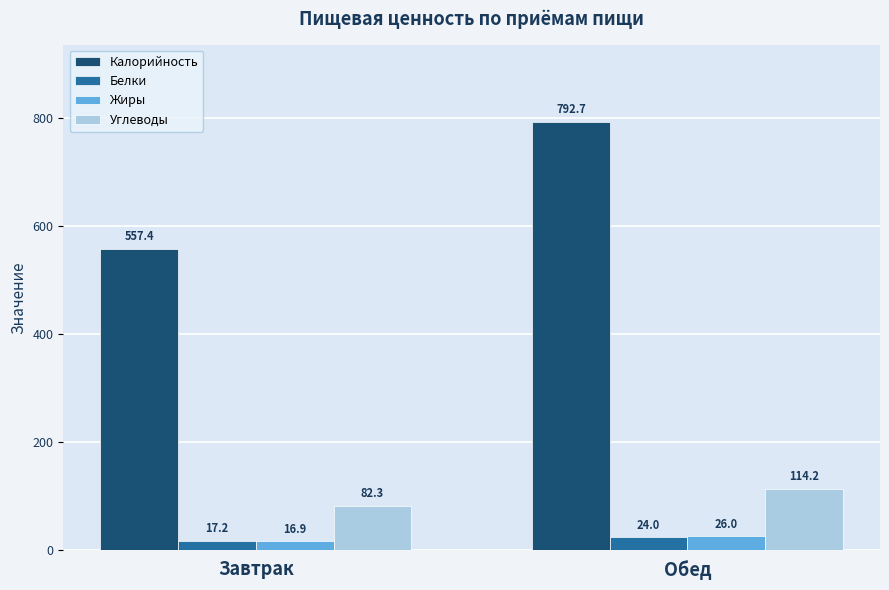

What position from the right is Завтрак?

2